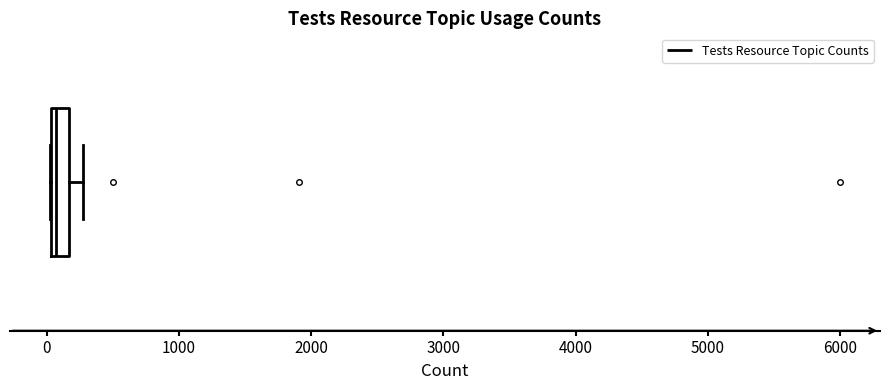

Where does the right whisker of the box end on the x-axis? The values are not printed on the chart, so give them approximately, as read against the axis.

300